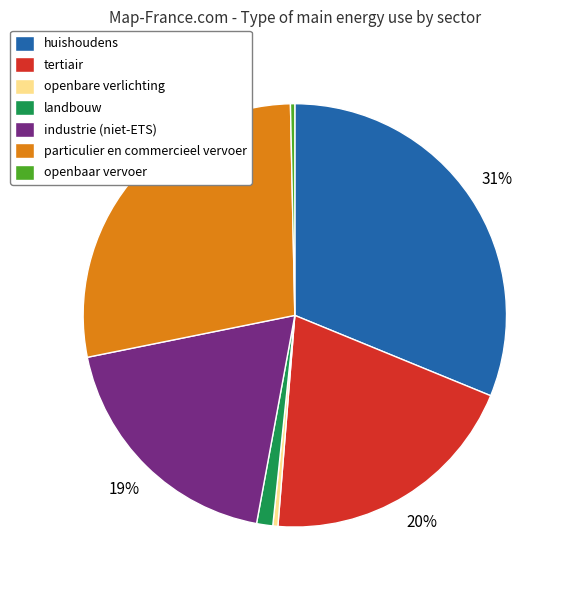

Combined, do huishoudens and landbouw account for over 50%?

No